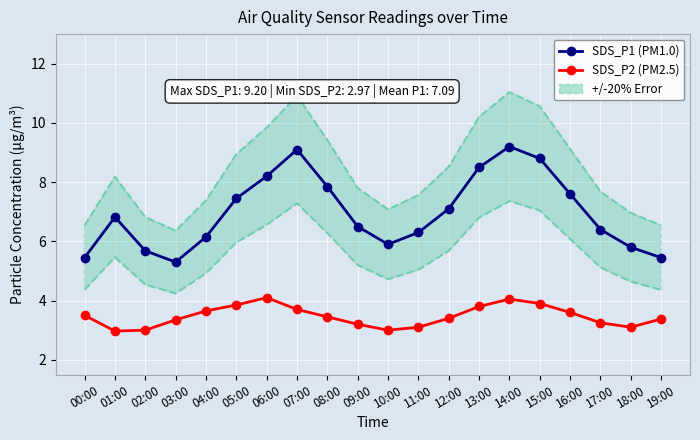

At which label is SDS_P1 (PM1.0) closest to 7?

12:00